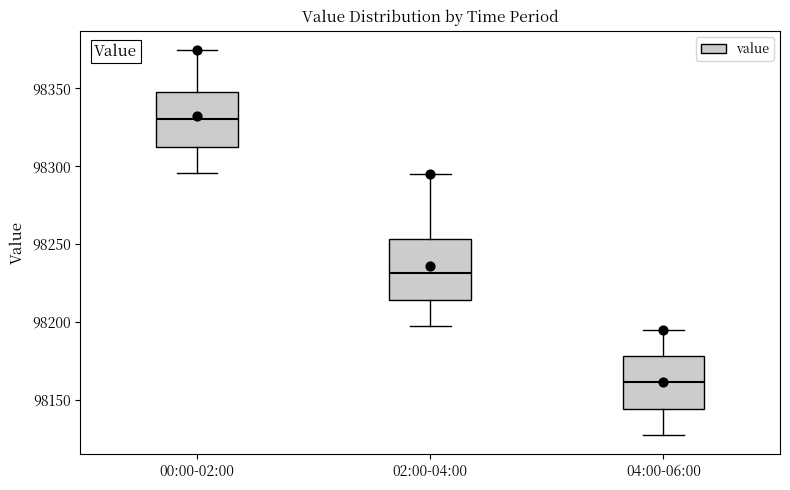

Where does the lower whisker of the box for 04:00-06:00 end on the y-axis? The values are not printed on the chart, so give them approximately, as read against the axis.

98125